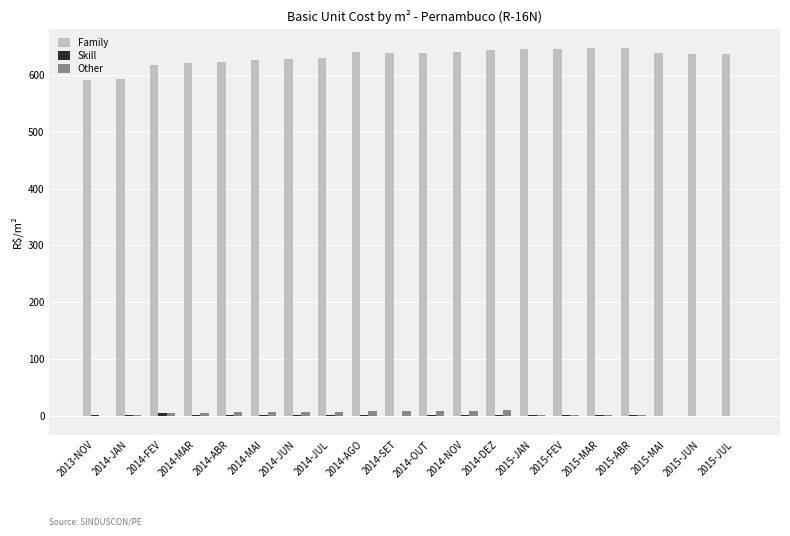

How many categories are shown in the chart?

20